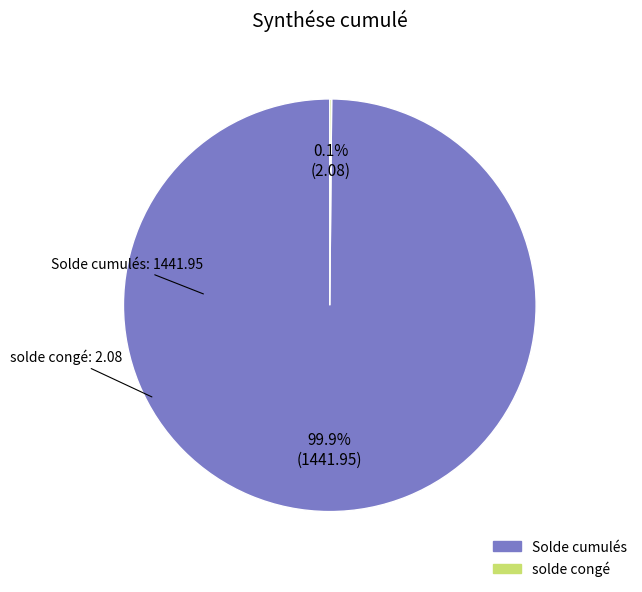

To the nearest percent, what percentage of the pie is Solde cumulés?

100%